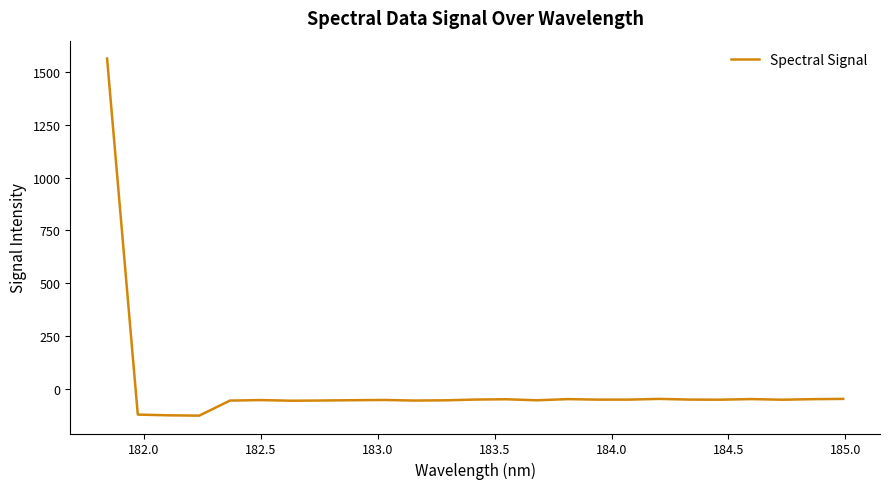

What is the greatest value displayed?

1563.4